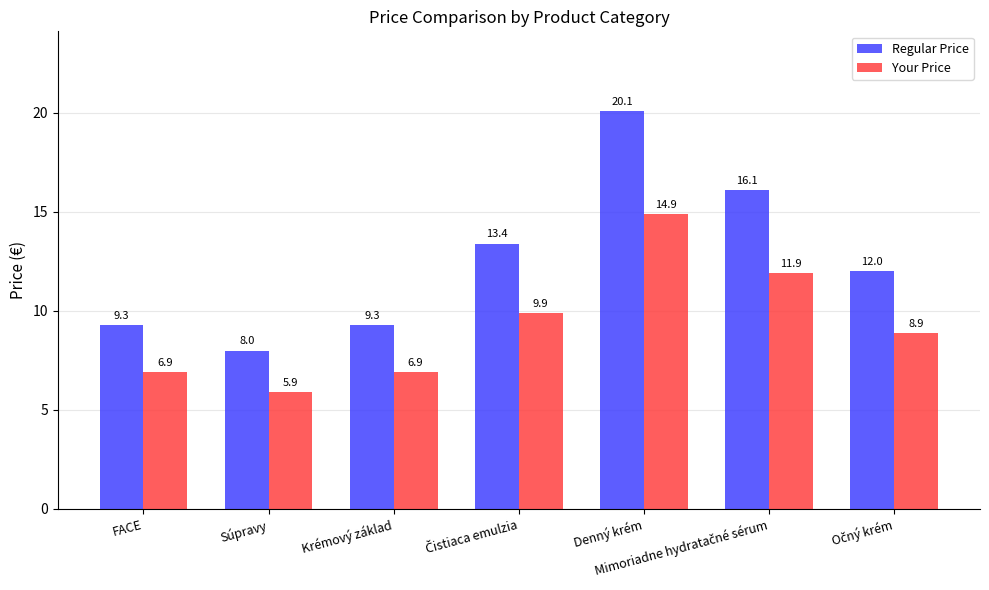

What is the value of the Regular Price bar at the 3rd from the left?

9.3